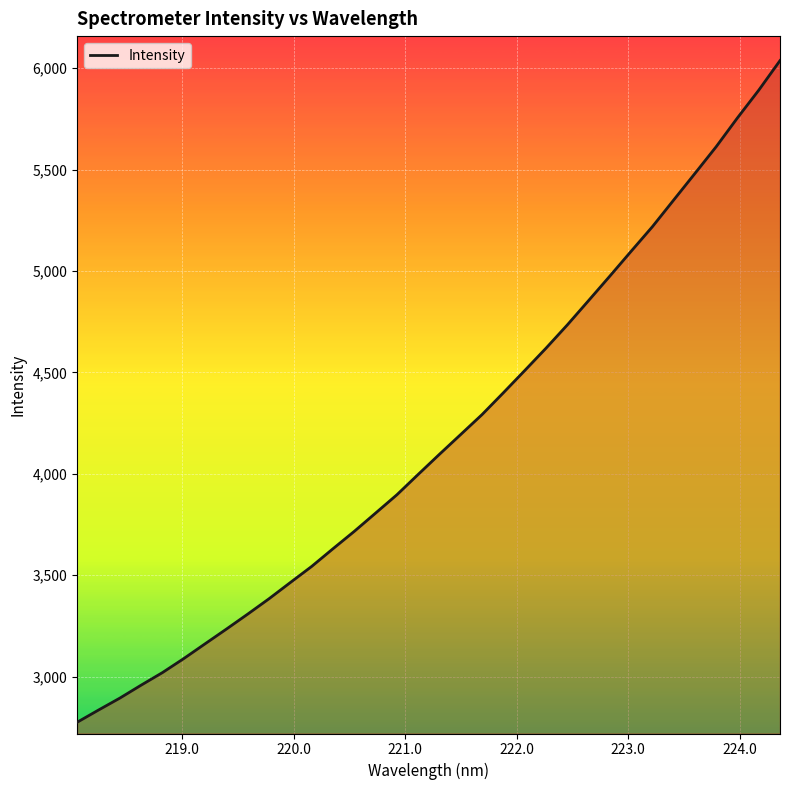

What is the difference between the maximum and minimum values?

3262.7